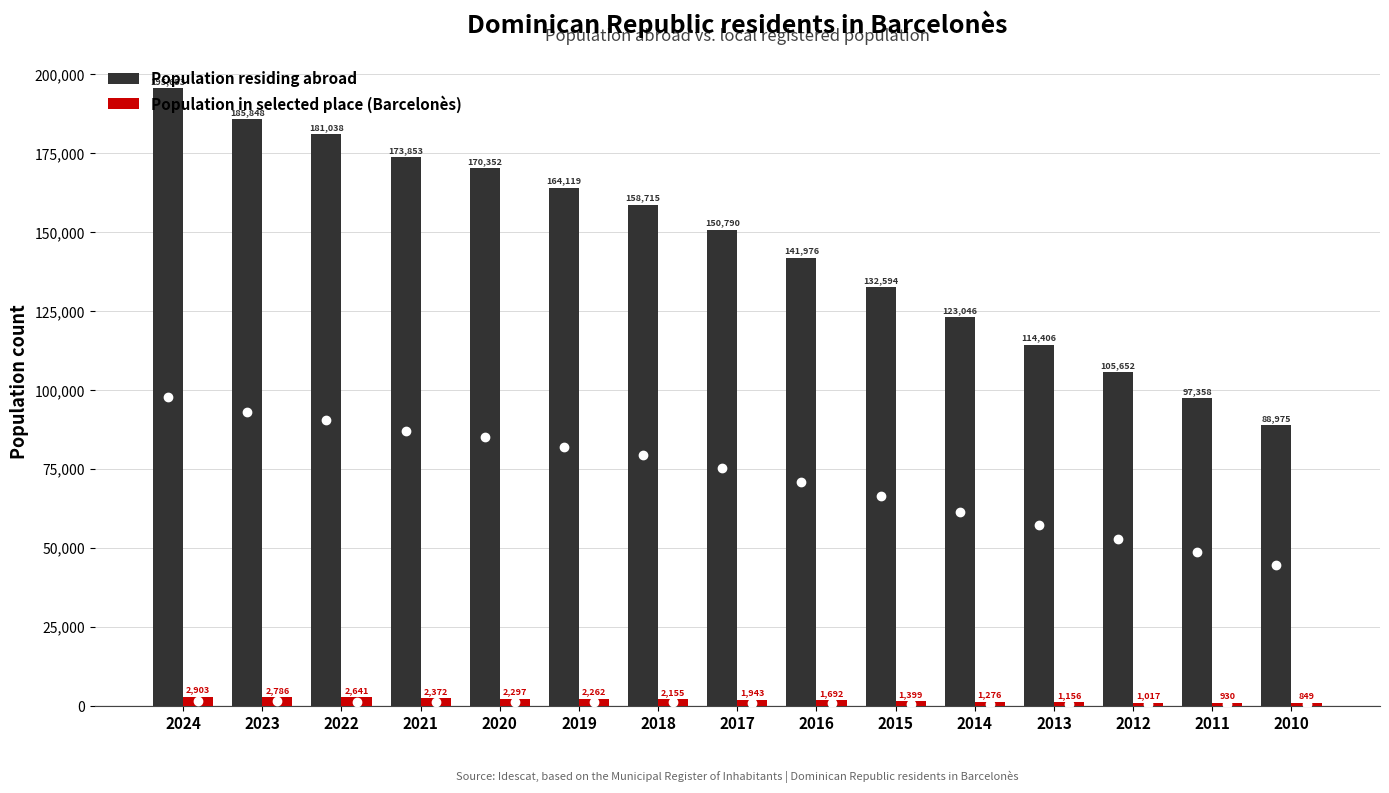

What is the difference between the Population residing abroad values at 2012 and 2021?

68201